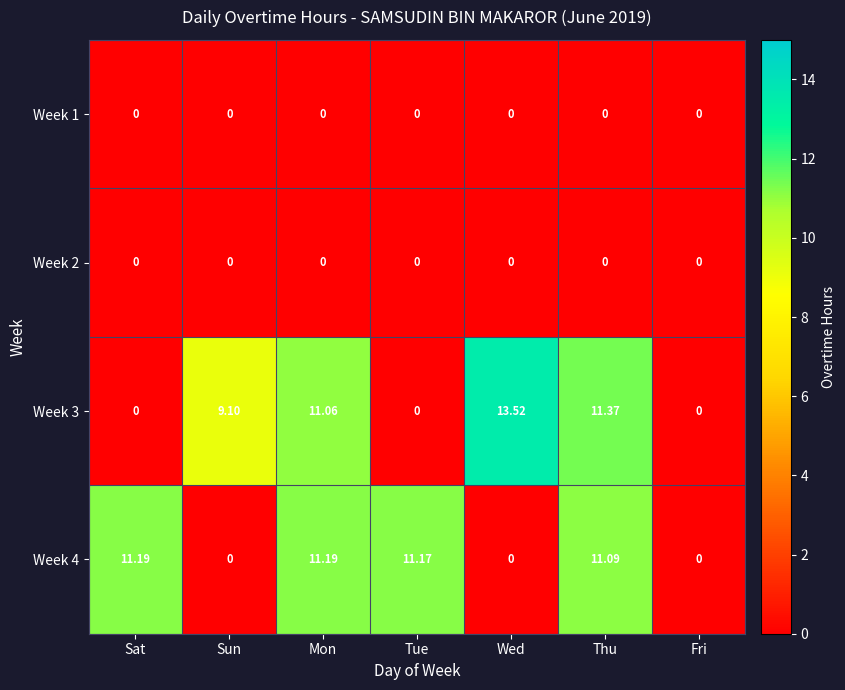

At which label does Week 4 first exceed 11?

Sat